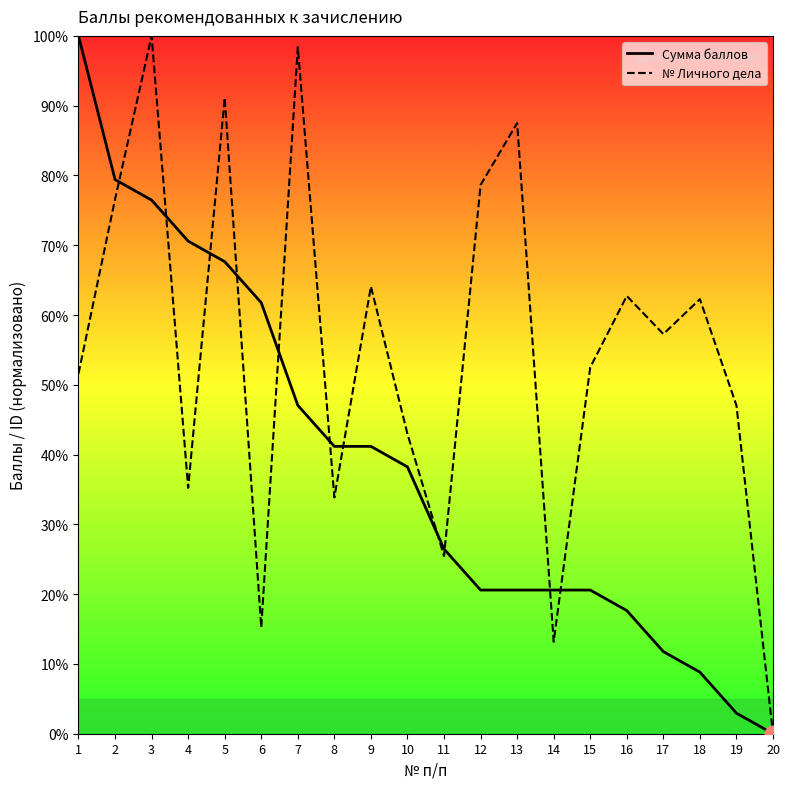

Rank the series by their maximum value, from lowest to highest.

Сумма баллов, № Личного дела